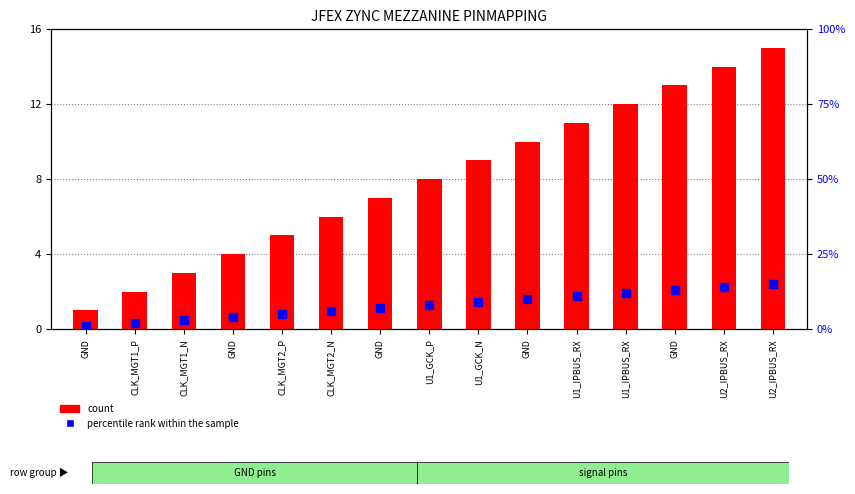

At how many categories does at least one series exceed 7?

8